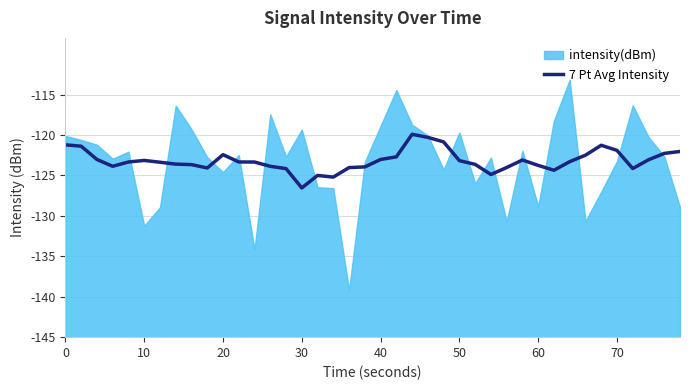

Does the chart have visible grid lines?

Yes